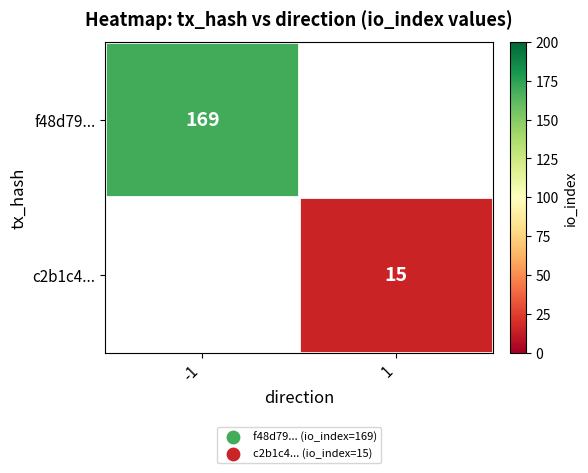

The f48d79... series shows 169 at -1. True or false?

True